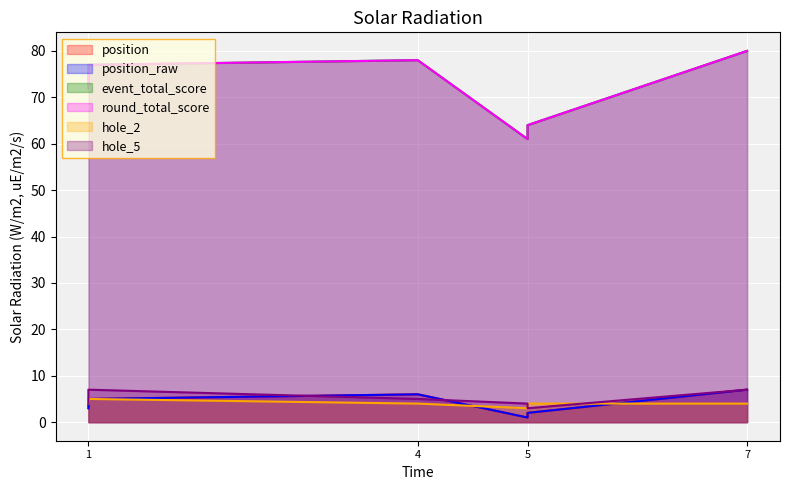

The value of position at 5 is 2. True or false?

True